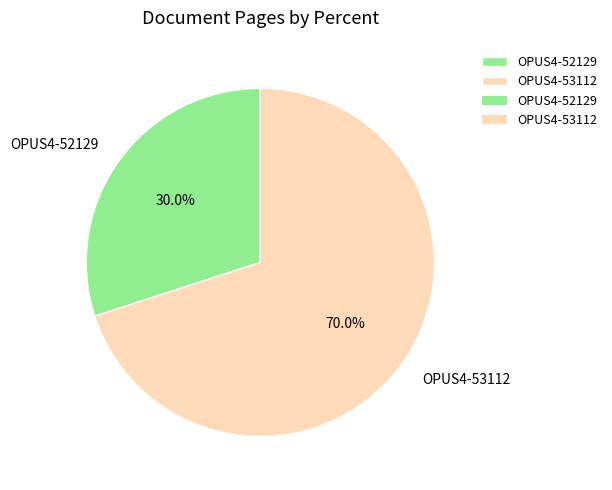

Combined, do OPUS4-52129 and OPUS4-53112 account for over 50%?

Yes